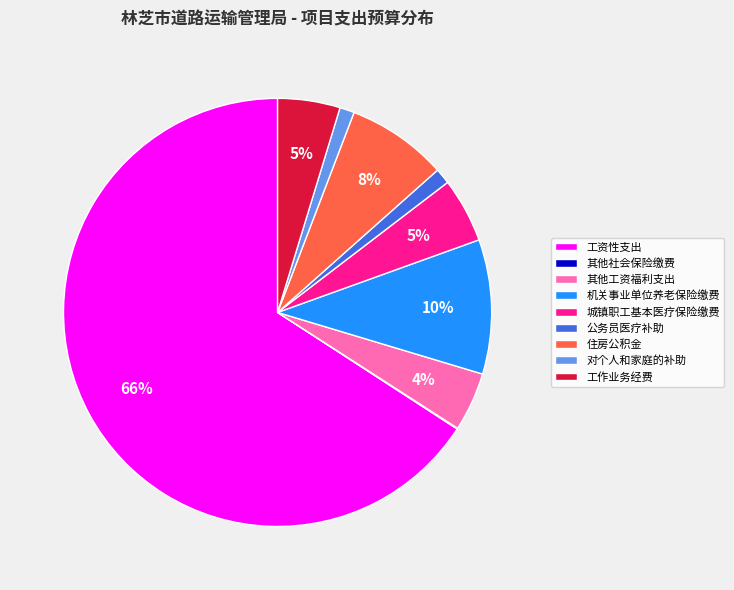

Which category accounts for the majority?

工资性支出